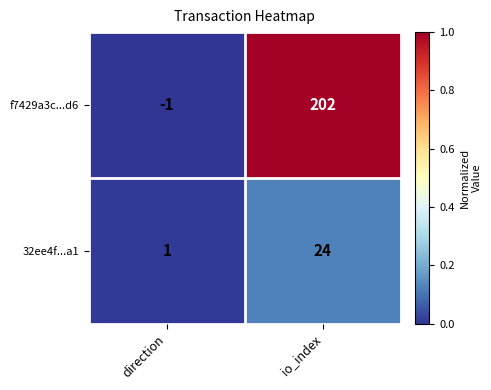

What is the sum of the f7429a3c...d6 values at direction and io_index?

201